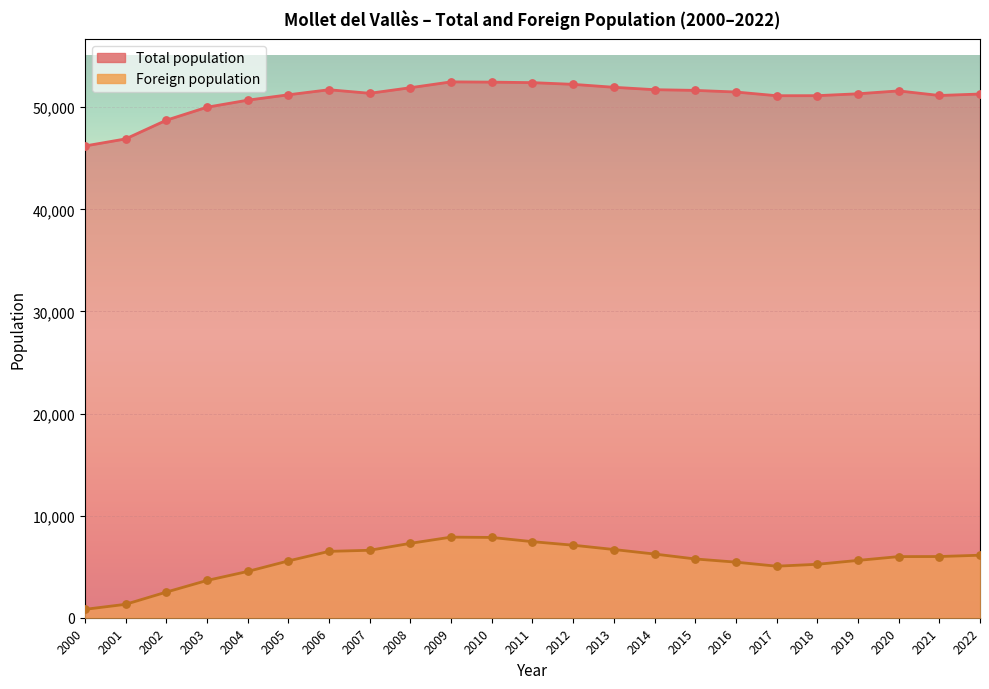

Is the value of Foreign population at 2006 greater than the value of Total population at 2001?

No